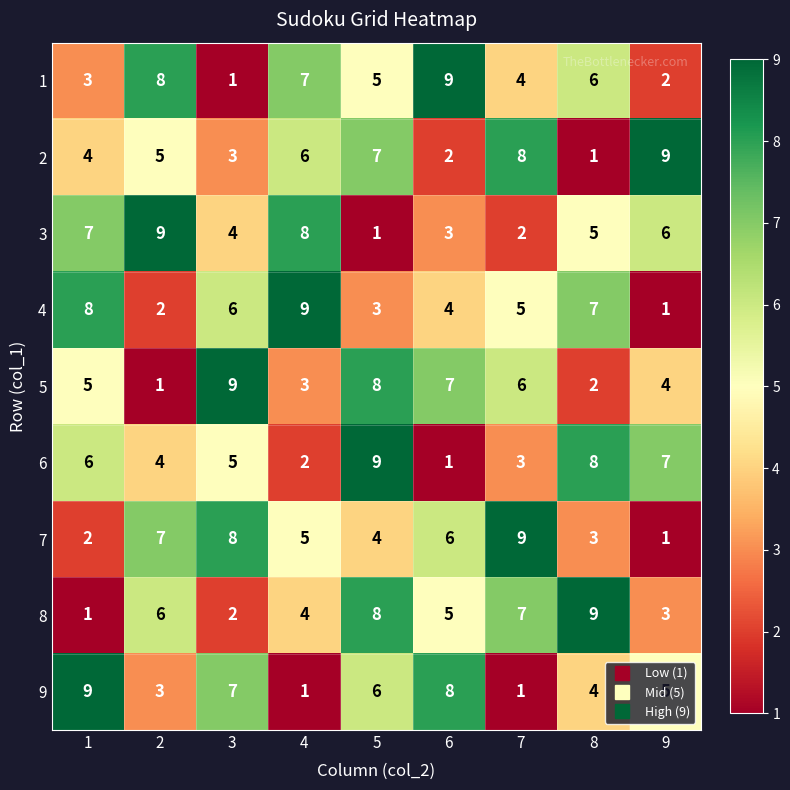

Is it true that 9 equals 1 at 4?

True